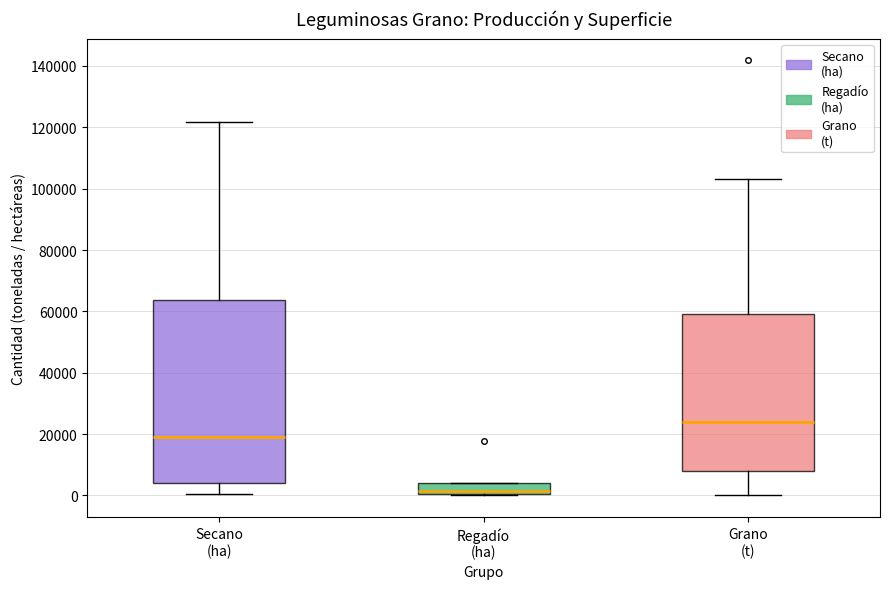

Comparing the boxes themselves (not the whiskers), which one is the tallest?

Secano (ha)